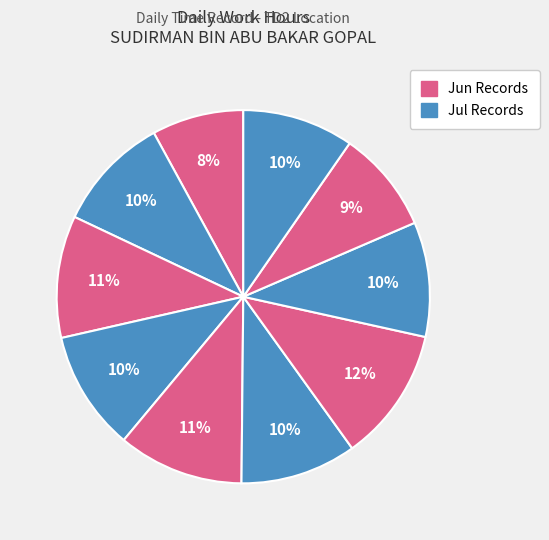

Count the number of slices in the pie.

10